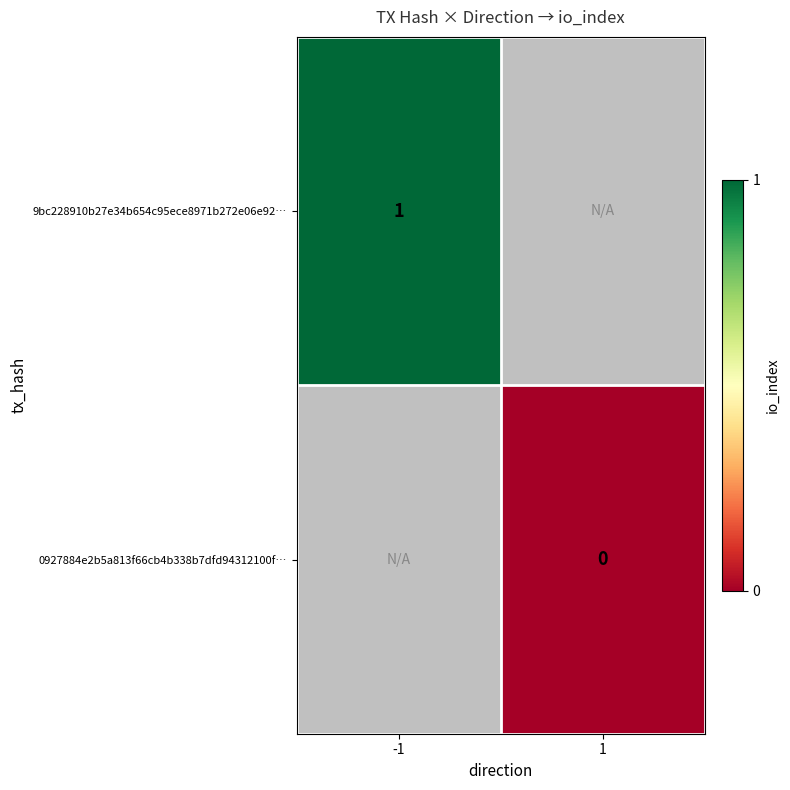

Is the value of 9bc228910b27e34b654c95ece8971b272e06e92… at -1 greater than the value of 0927884e2b5a813f66cb4b338b7dfd94312100f… at 1?

Yes